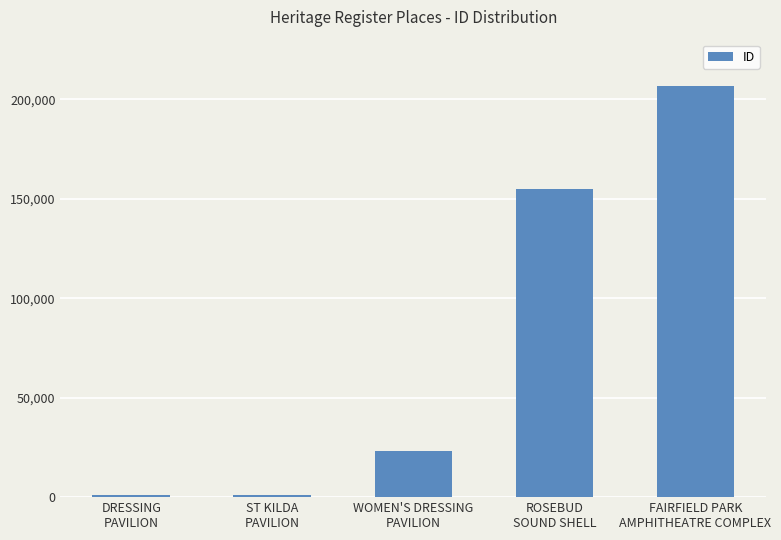

True or false: the data shows 89333 at FAIRFIELD PARK
AMPHITHEATRE COMPLEX.

False